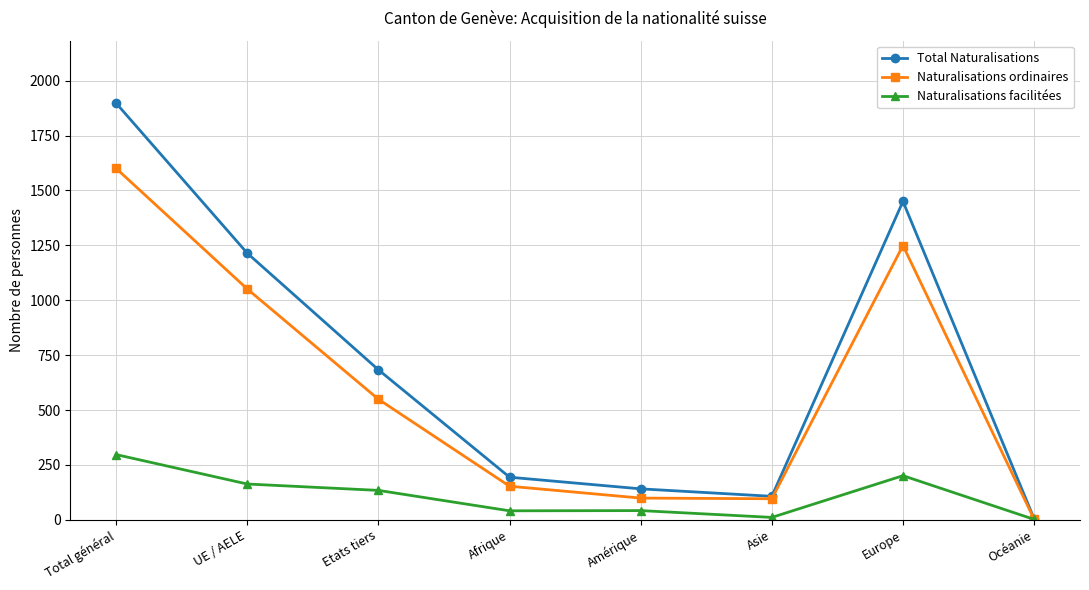

What is the difference between the highest and lowest values at Amérique?

99